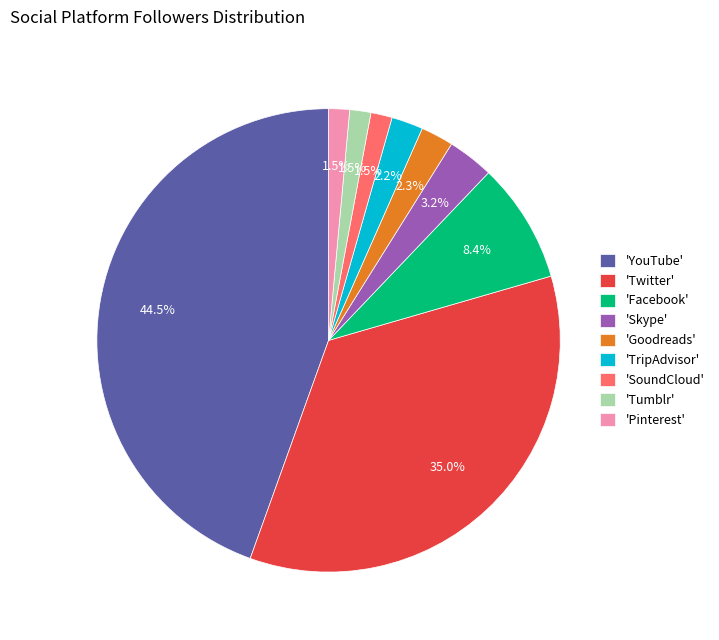

Which has a higher value, 'TripAdvisor' or 'Tumblr'?

'TripAdvisor'